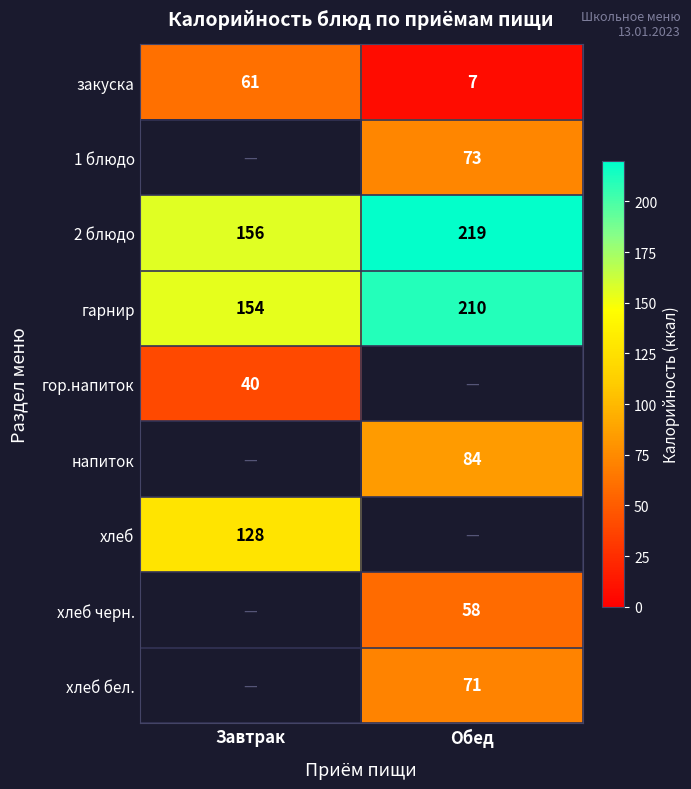

Read the закуска value at Обед.

7